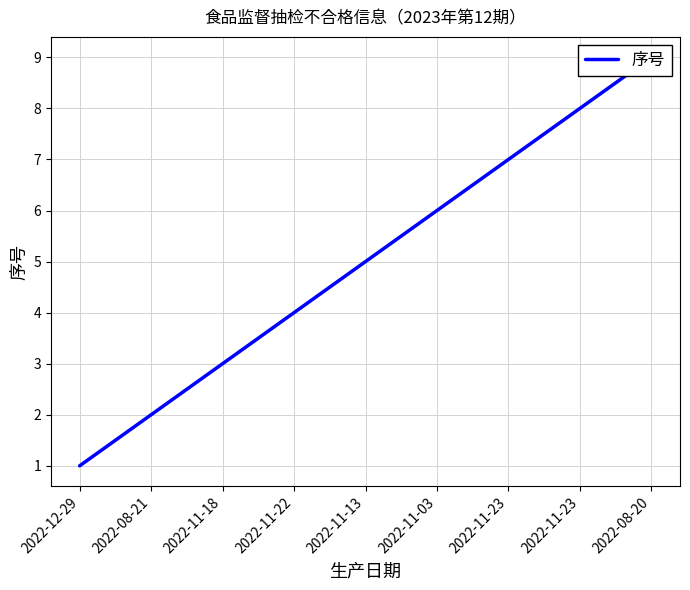

What is the label of the 4th point from the left?

2022-11-22